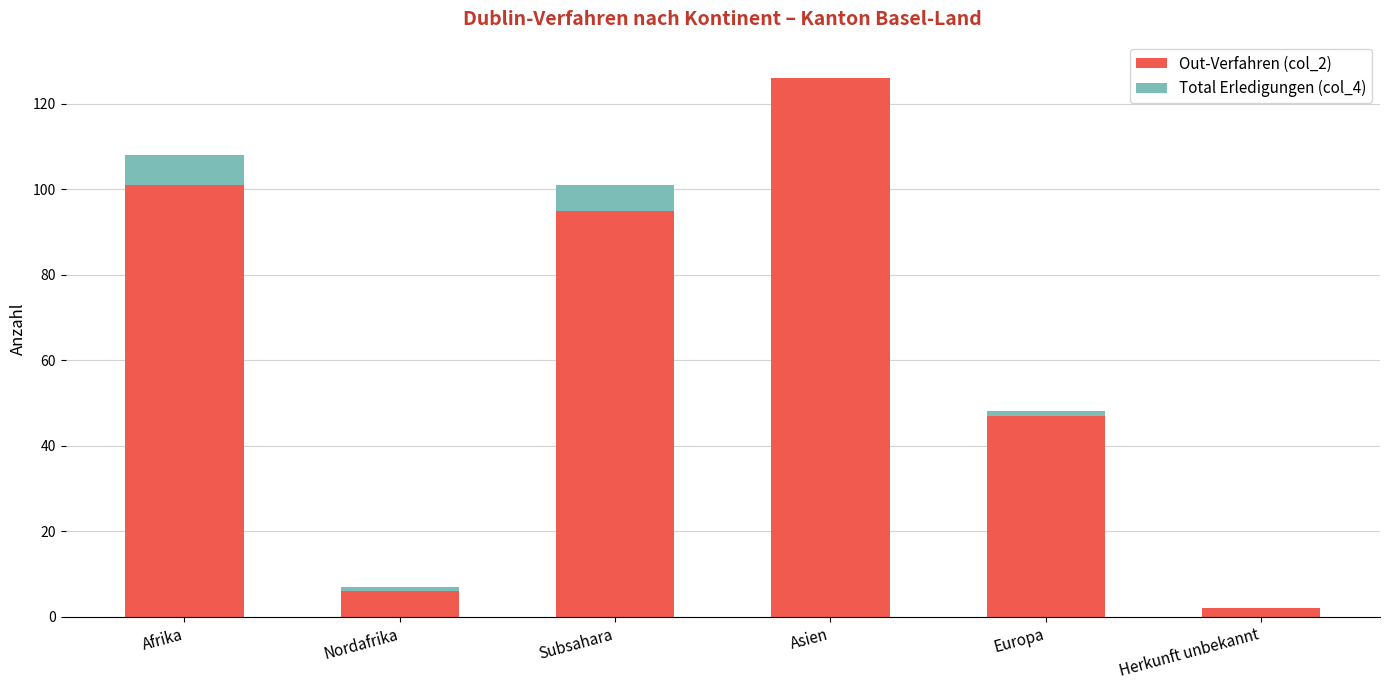

Is it true that Out-Verfahren (col_2) equals 101 at Afrika?

True